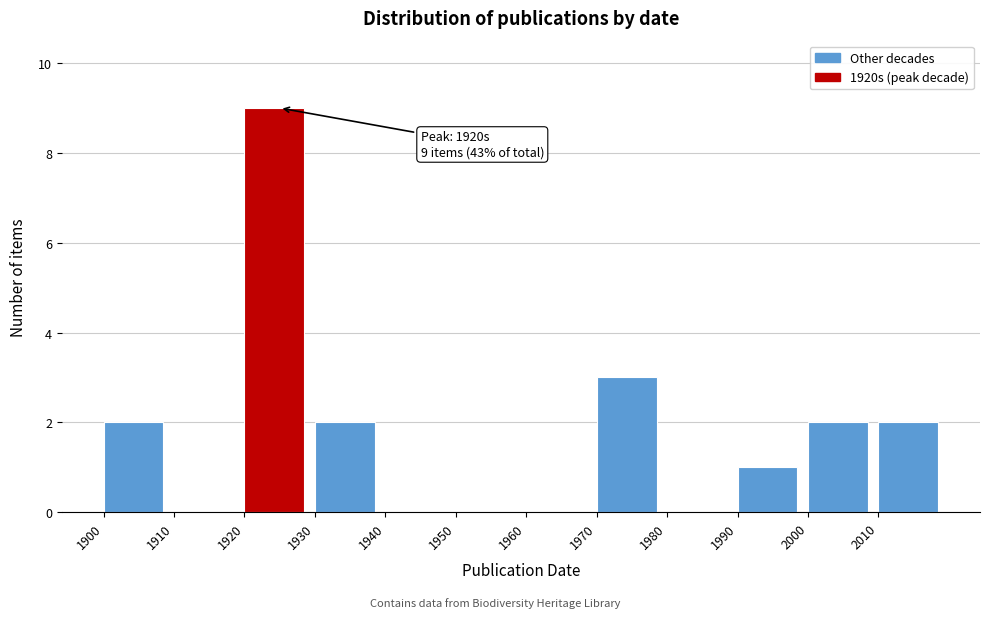

Which range on the x-axis has the tallest bar?

1920 to 1930